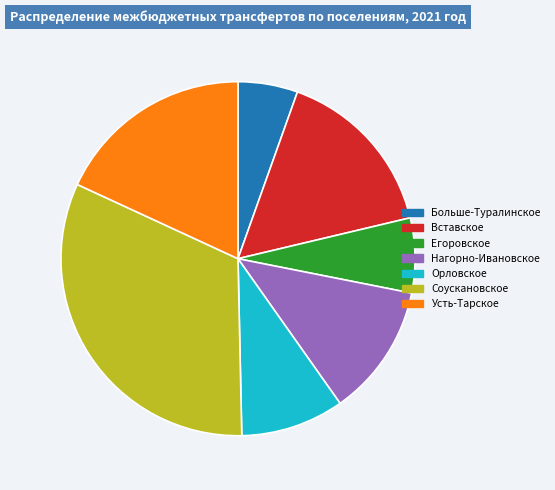

The Усть-Тарское slice represents 18% of the pie. True or false?

True